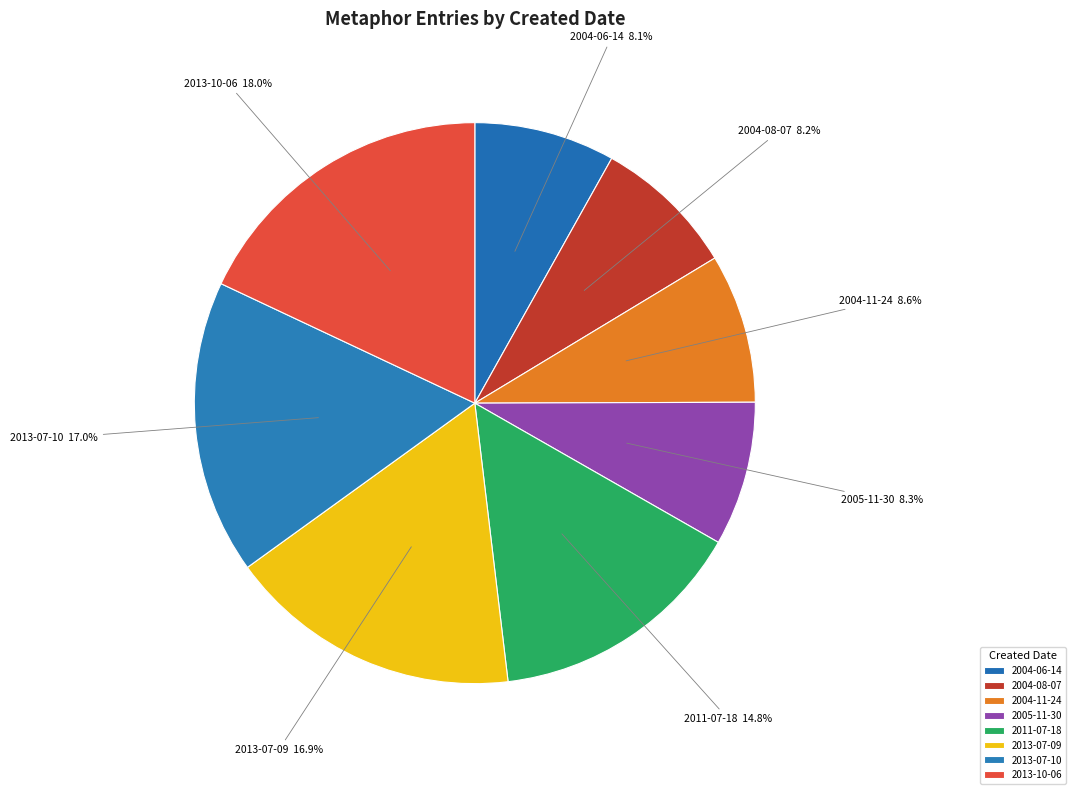

Between 2004-08-07 and 2013-07-09, which is larger?

2013-07-09